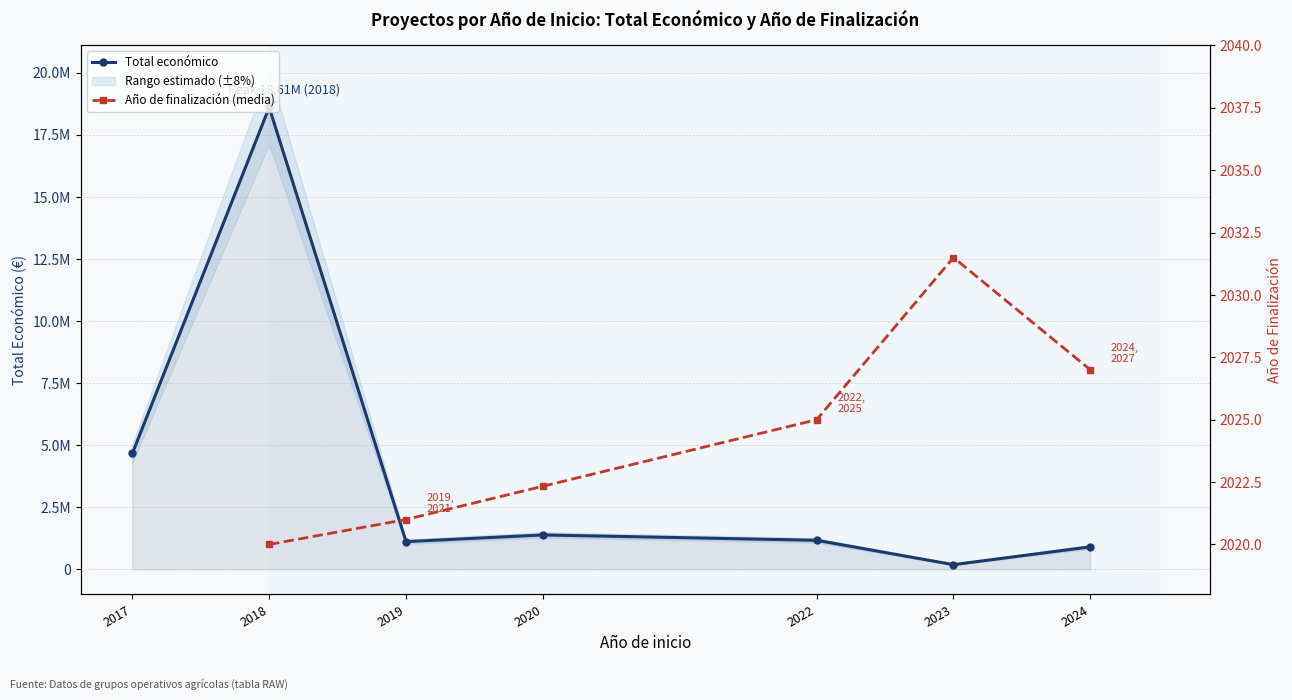

True or false: Año de finalización (media) and Total económico intersect in this chart.

False